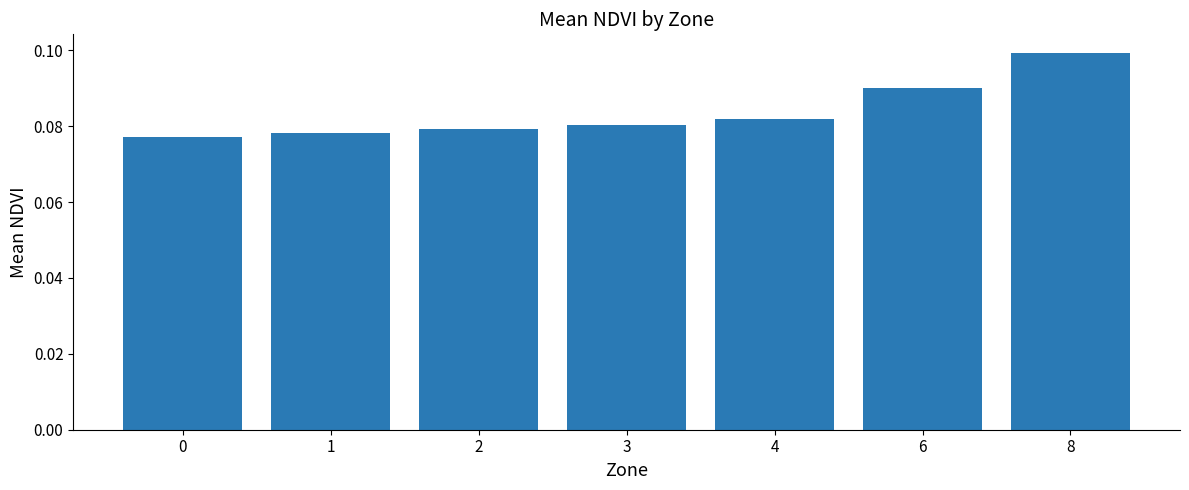

True or false: the data shows 0.0 at 4.

False